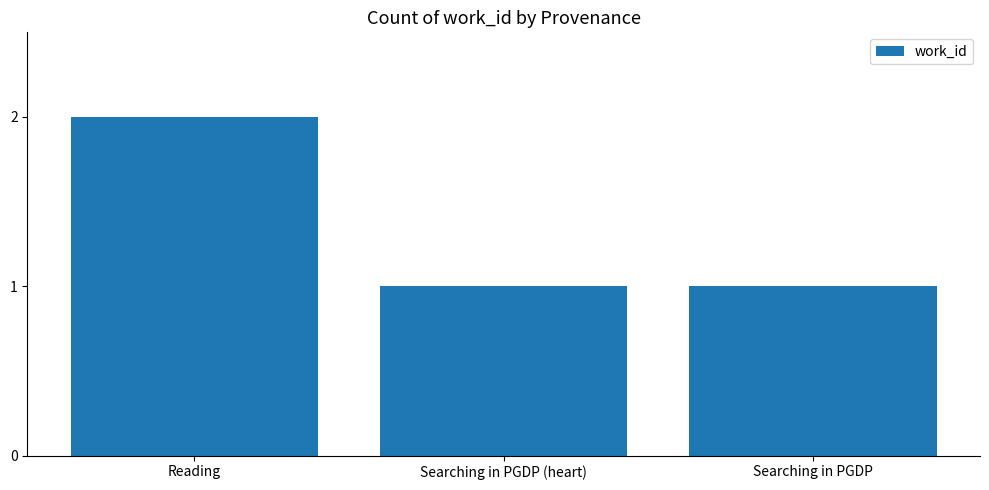

What is the average value?

1